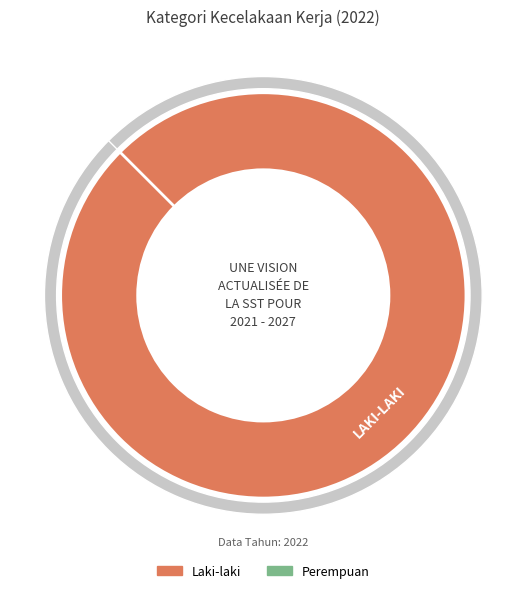

Count the number of slices in the pie.

2